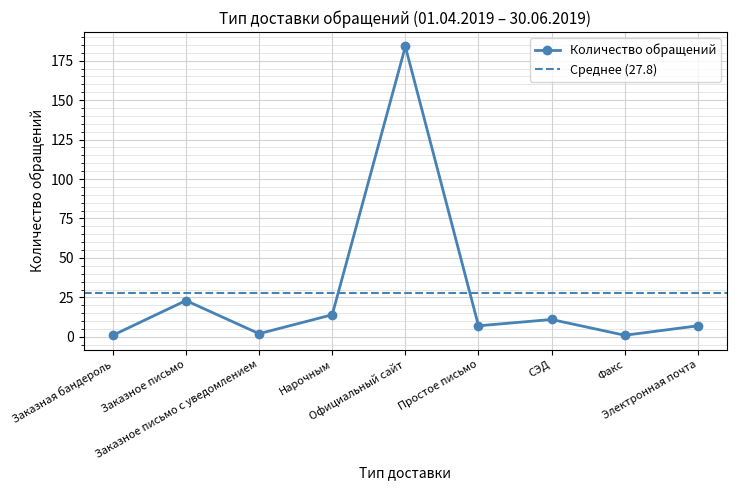

True or false: the data has more than 2 interior local peaks.

True